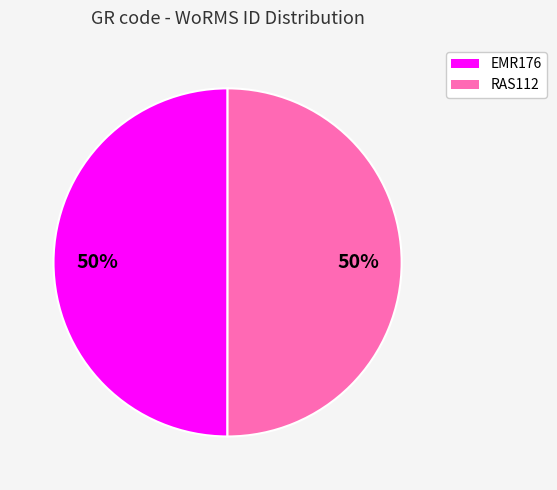

What is the ratio of the value at EMR176 to the value at RAS112?

1.0